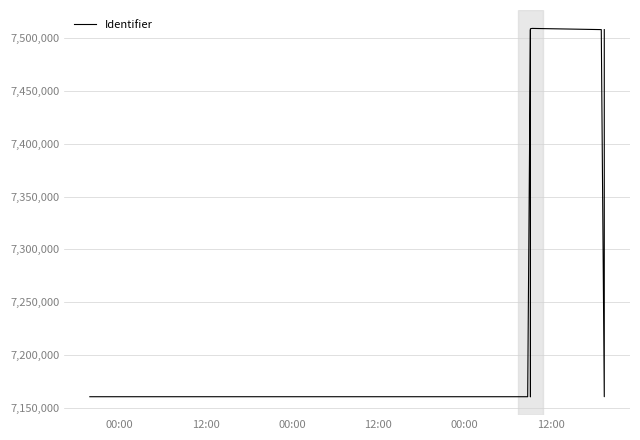

What is the maximum value shown in the chart?

7509375